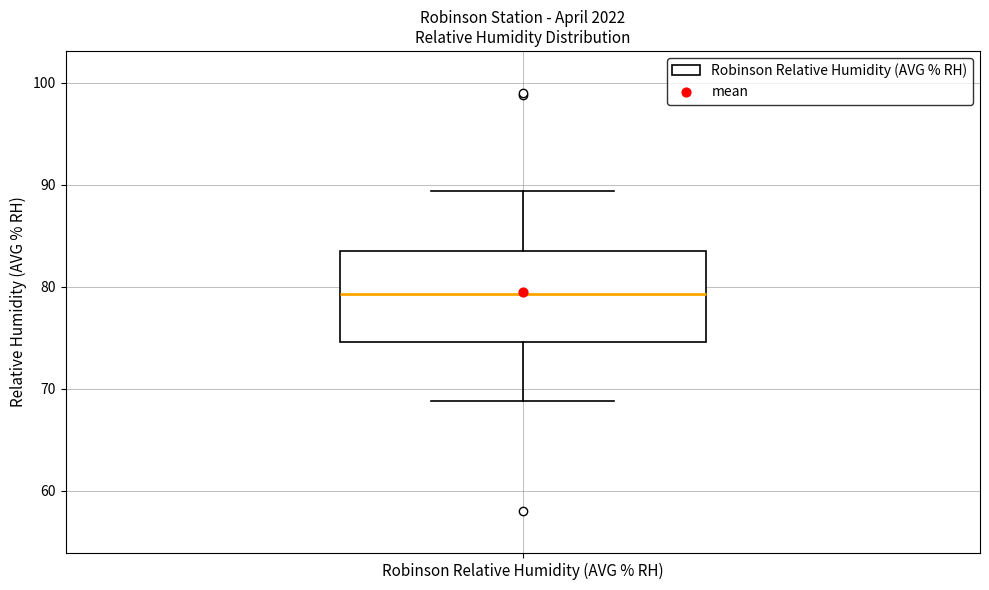

Read this box plot against the y-axis: the position of the median line, the range covered by the box, and the ends of both whiskers. The values are not printed on the chart, so give them approximately, as read against the axis.

median 79, box 75 to 83, whiskers 69 to 89